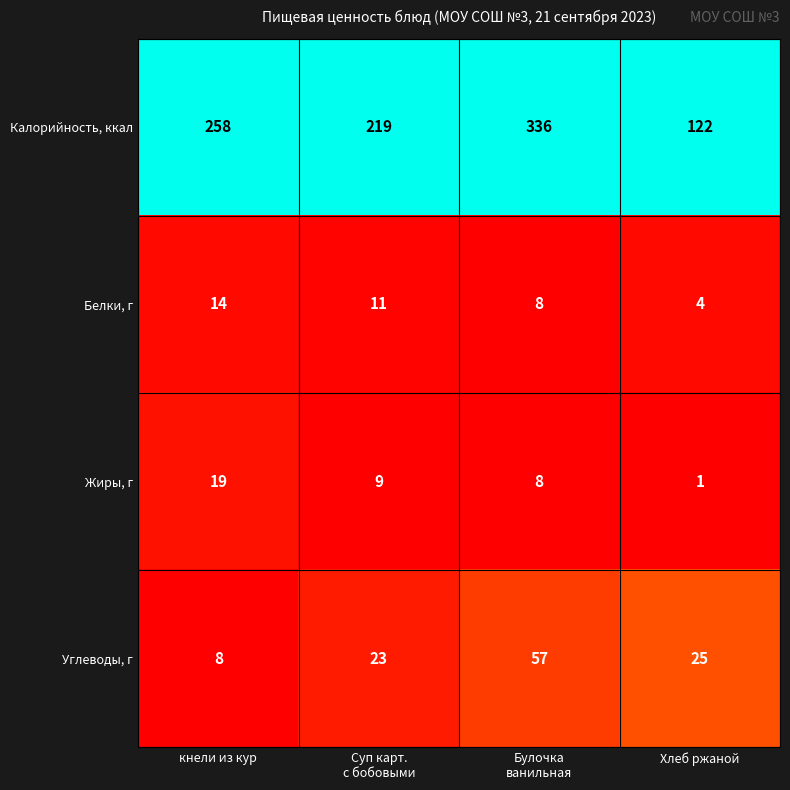

Count the Калорийность, ккал values in the range 219 to 336.

3